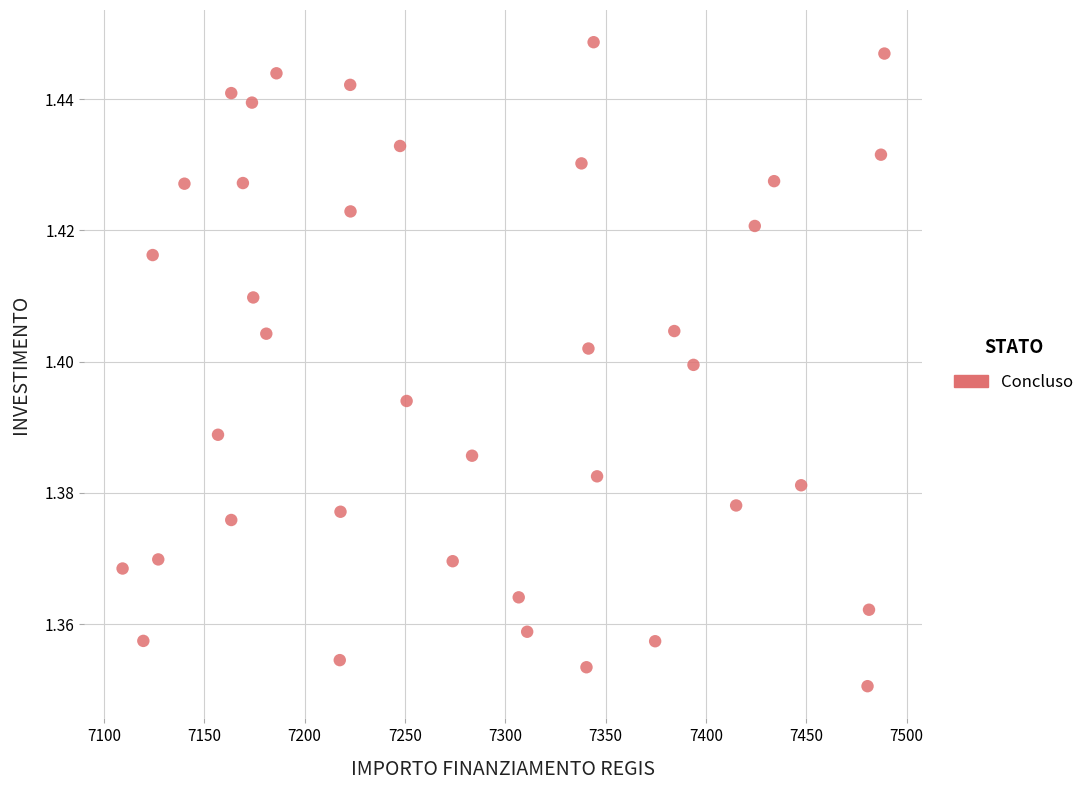

What is the range of X values (max minus min)?

379.7